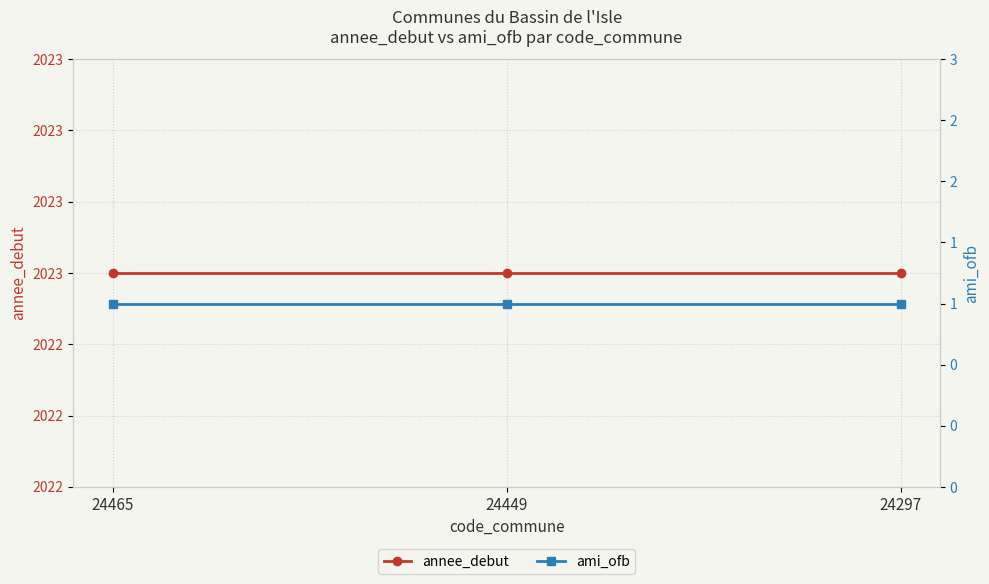

Between 24465 and 24297, which series saw the biggest shift?

annee_debut